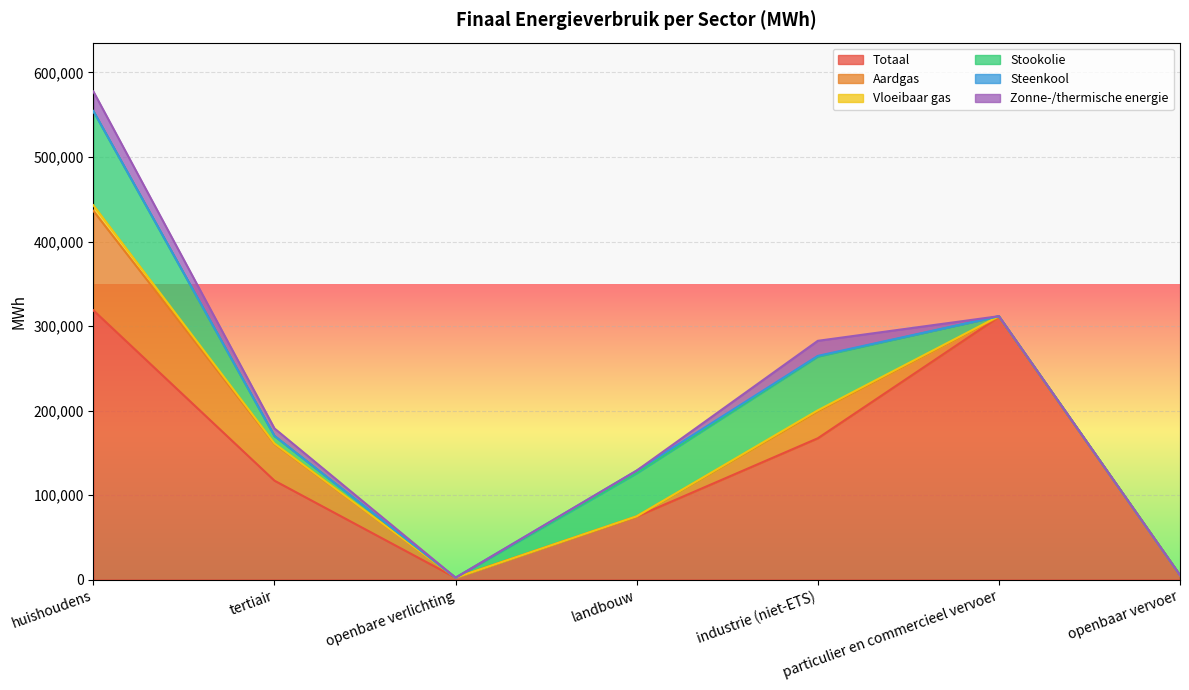

List the series in order of their peak value, highest first.

Totaal, Aardgas, Stookolie, Zonne-/thermische energie, Vloeibaar gas, Steenkool